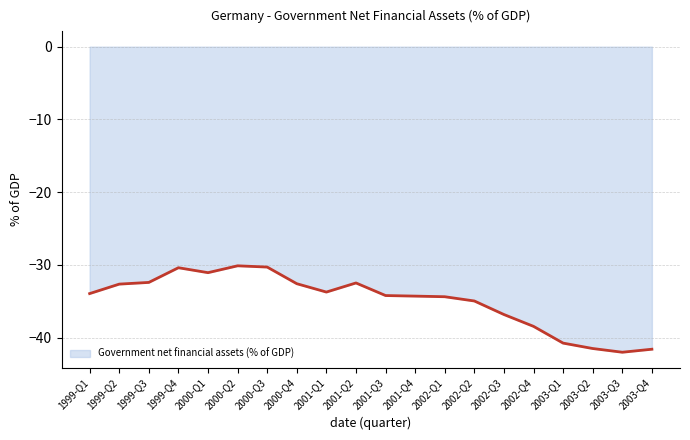

What is the change in value from 1999-Q3 to 2001-Q3?

-1.8